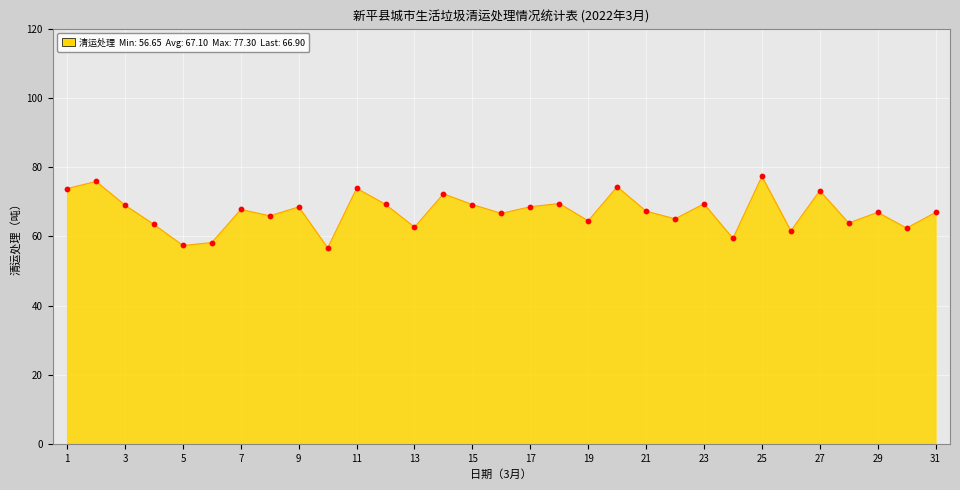

What is the greatest value displayed?

77.3